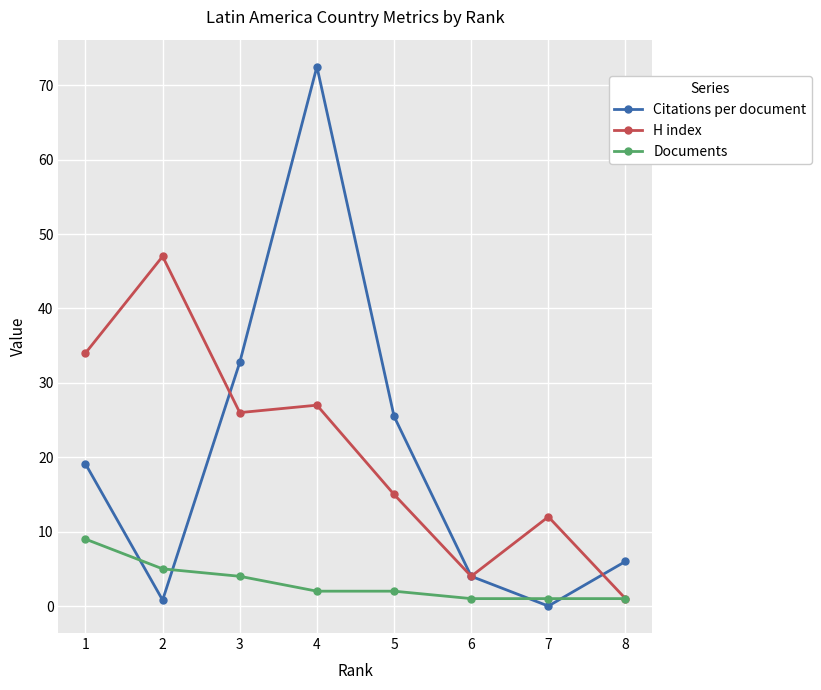

Is it true that H index equals 46.2 at 3?

False